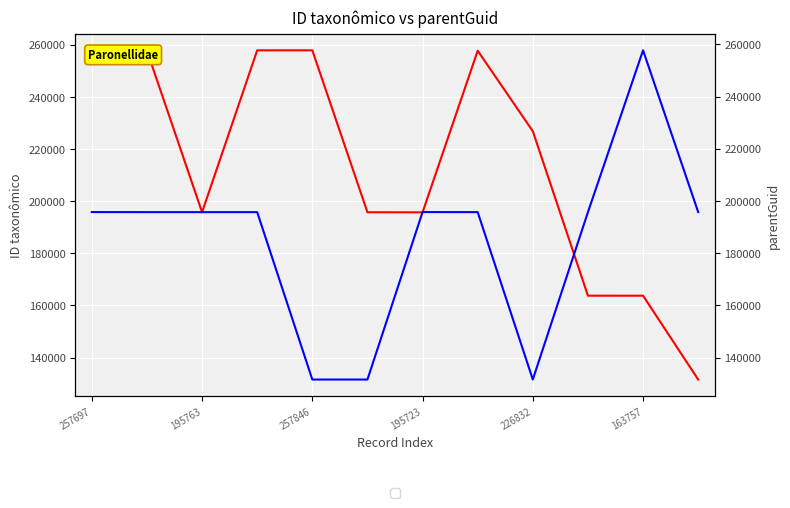

Is it true that ID taxonômico equals 131120 at 195763?

False